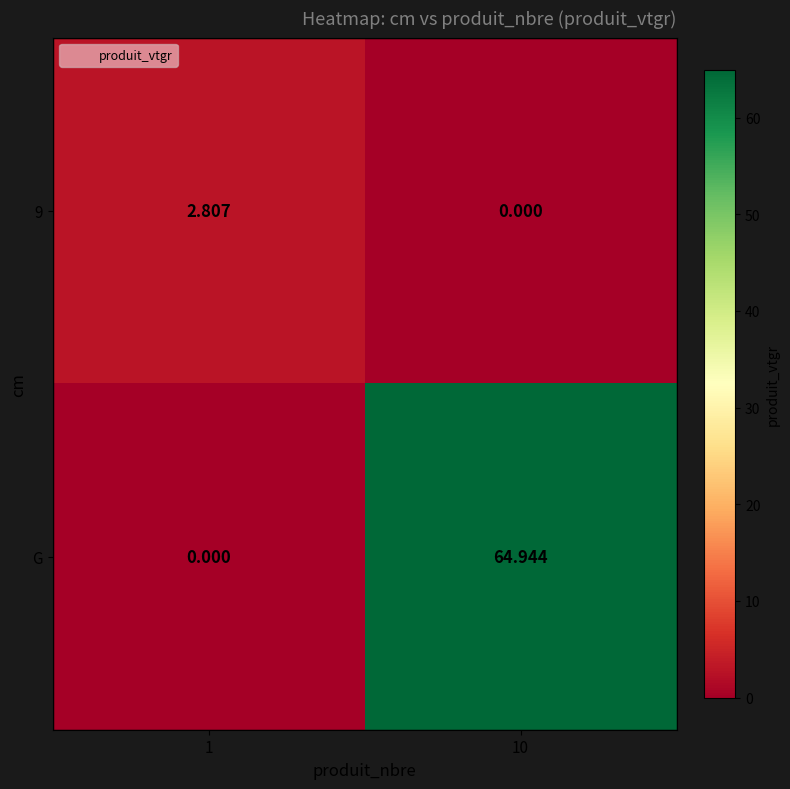

What is the total value across all series at 1?

2.8